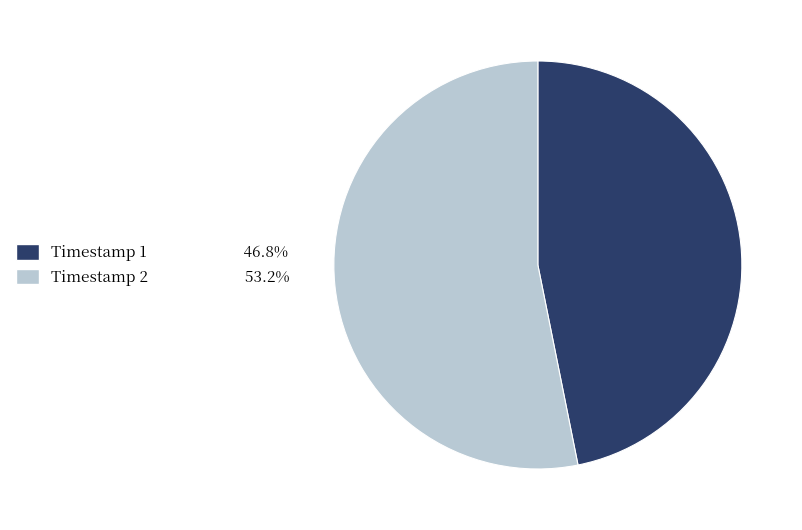

Is there any slice that represents more than half of the pie?

Yes